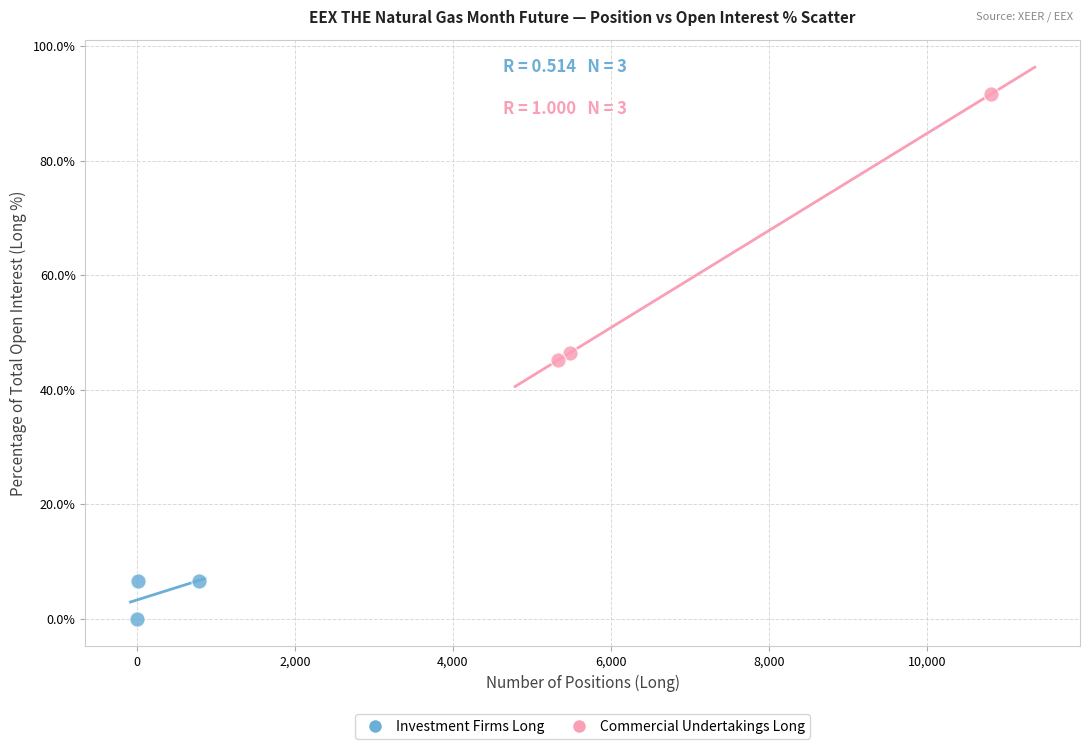

Which series has the largest Y range (max minus min)?

Commercial Undertakings Long